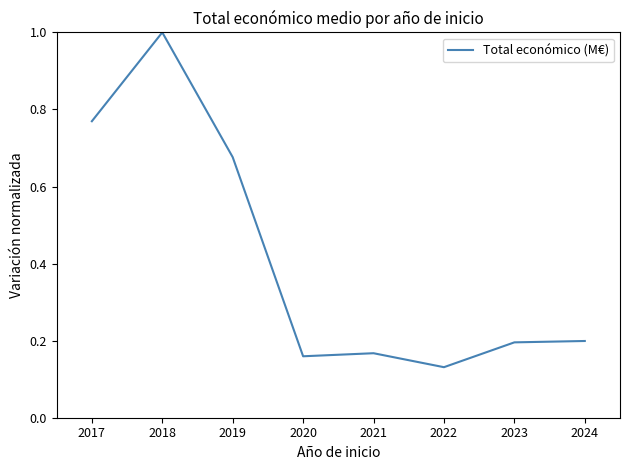

Is this an area chart (filled region under the line)?

No